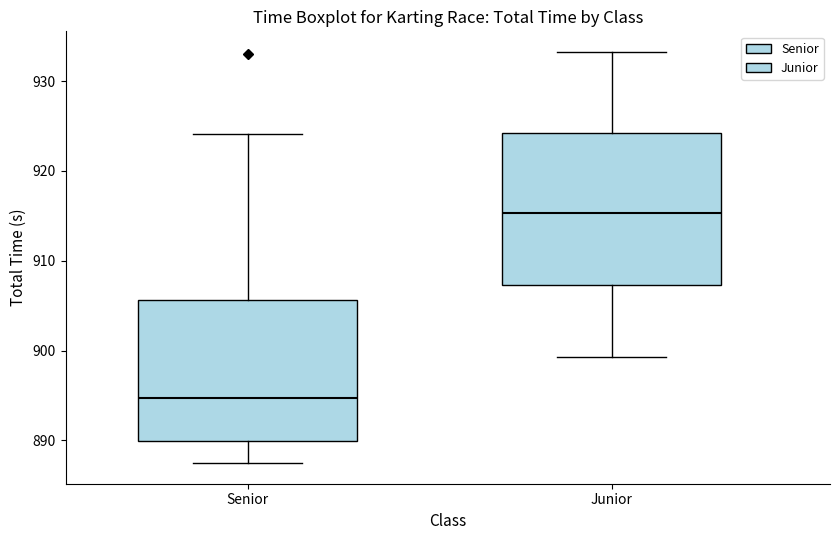

Where is the lower edge of the box for Senior on the y-axis? The values are not printed on the chart, so give them approximately, as read against the axis.

890